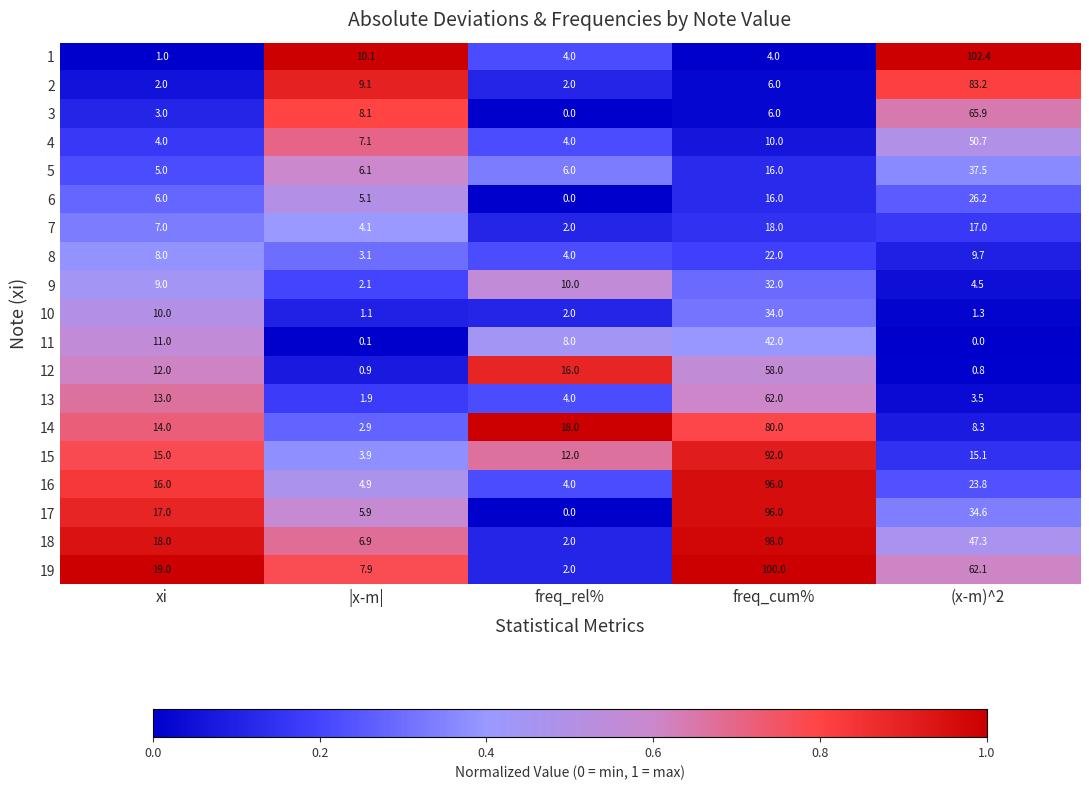

True or false: 9 has a value of 15.8 at freq_rel%.

False